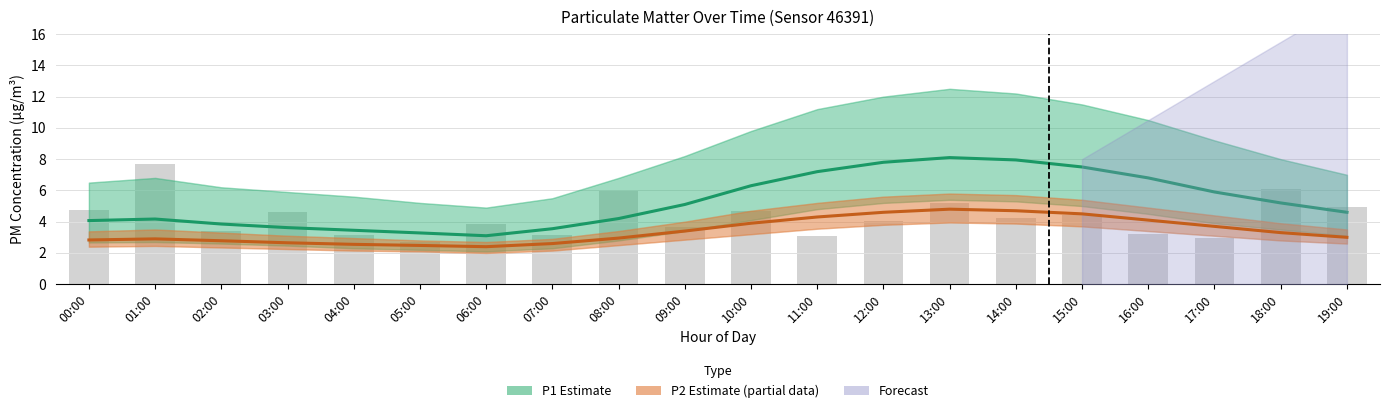

Which series has the widest spread of values?

P1 (Estimate)